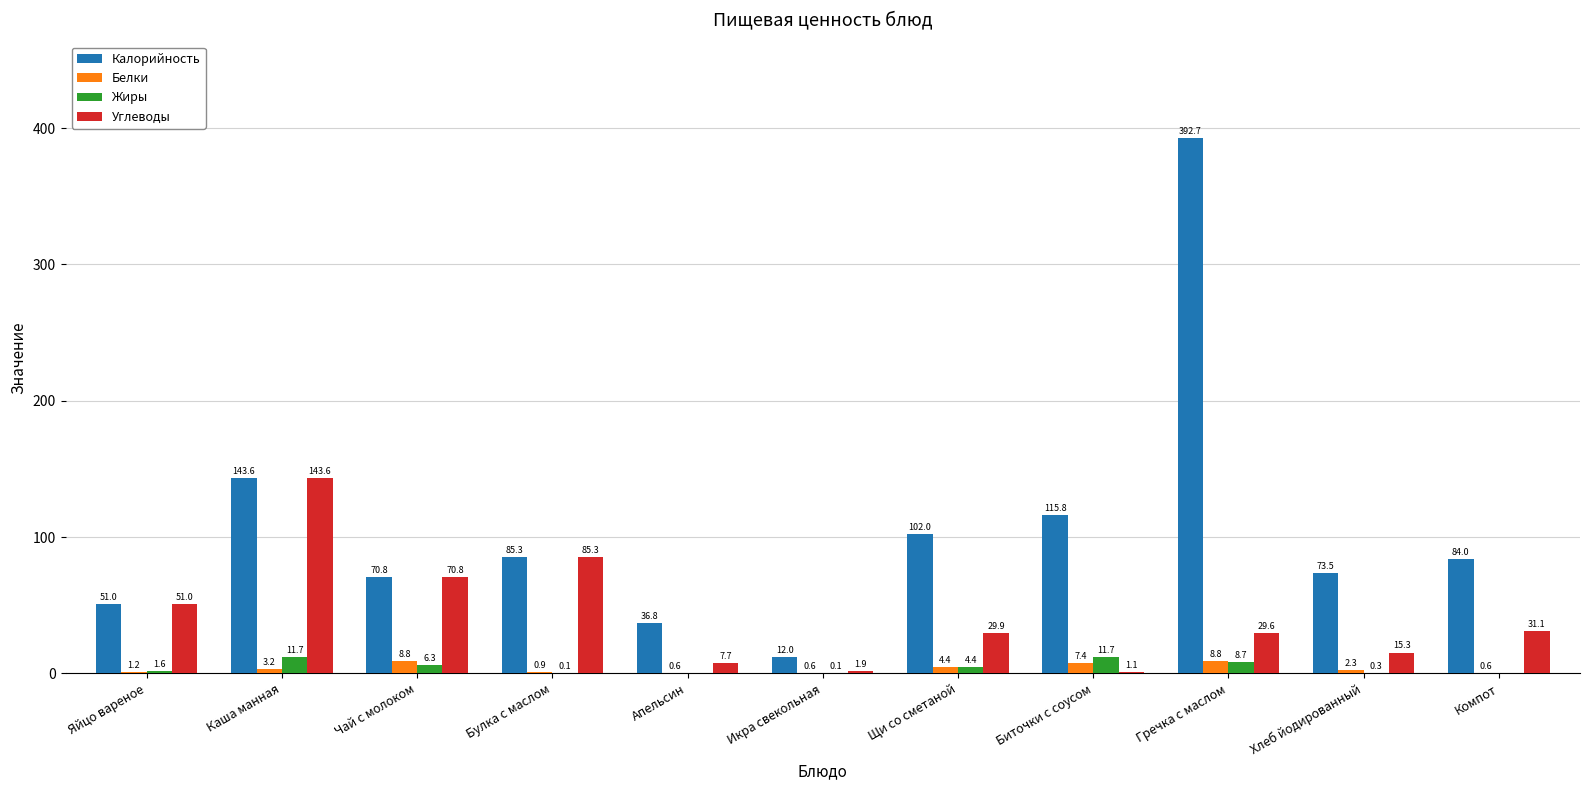

Between Биточки с соусом and Хлеб йодированный, which series saw the biggest shift?

Калорийность